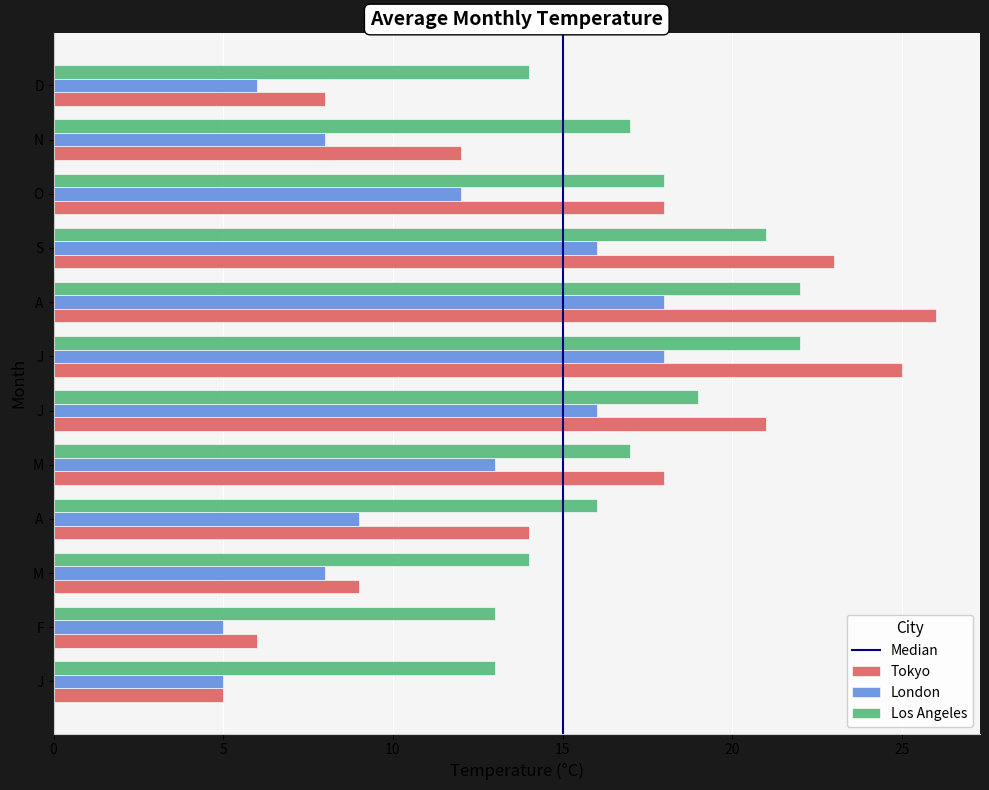

Which series has the largest total across all categories?

Los Angeles